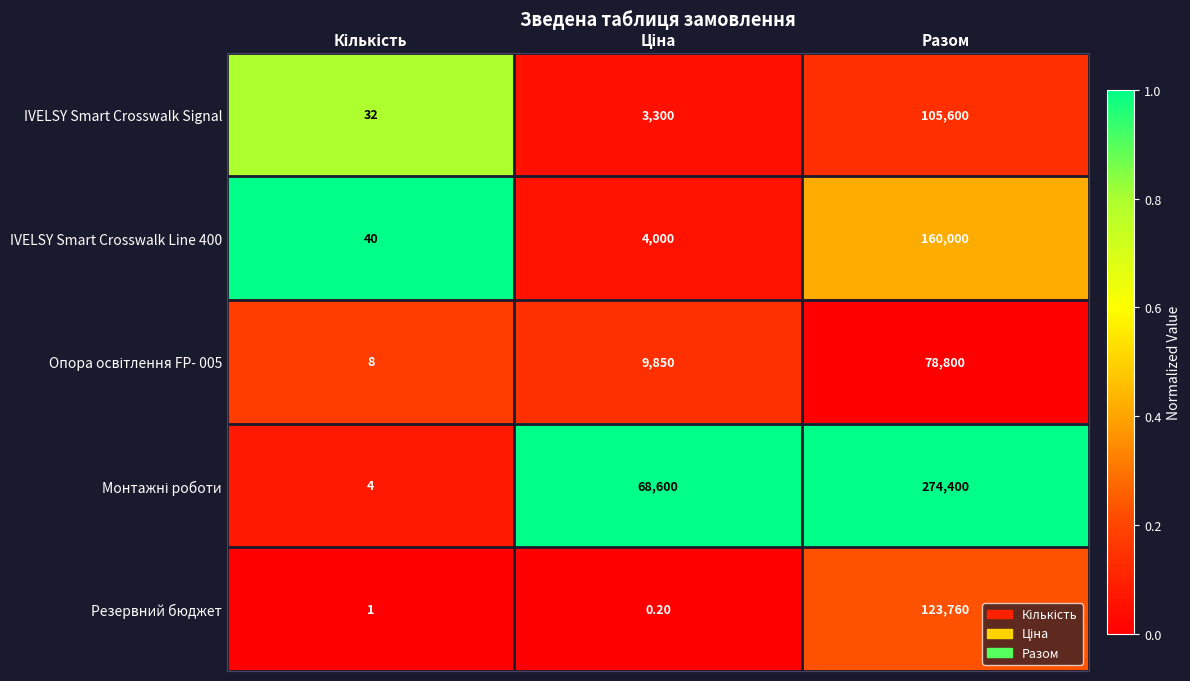

What is the total value across all series at Разом?

742560.0